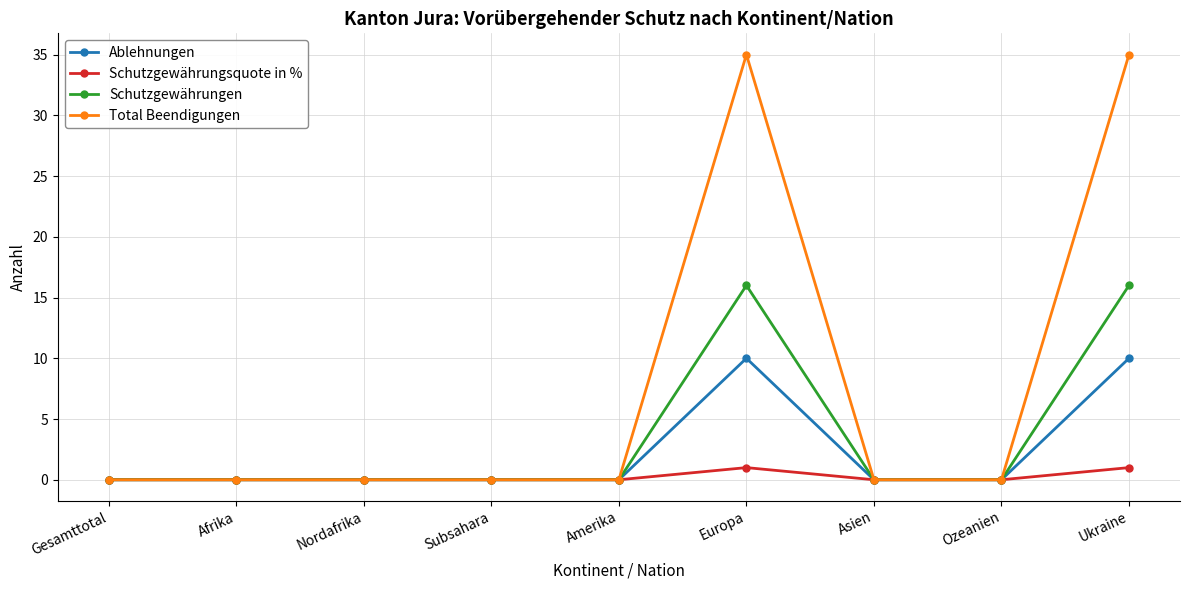

What is the greatest value displayed?

35